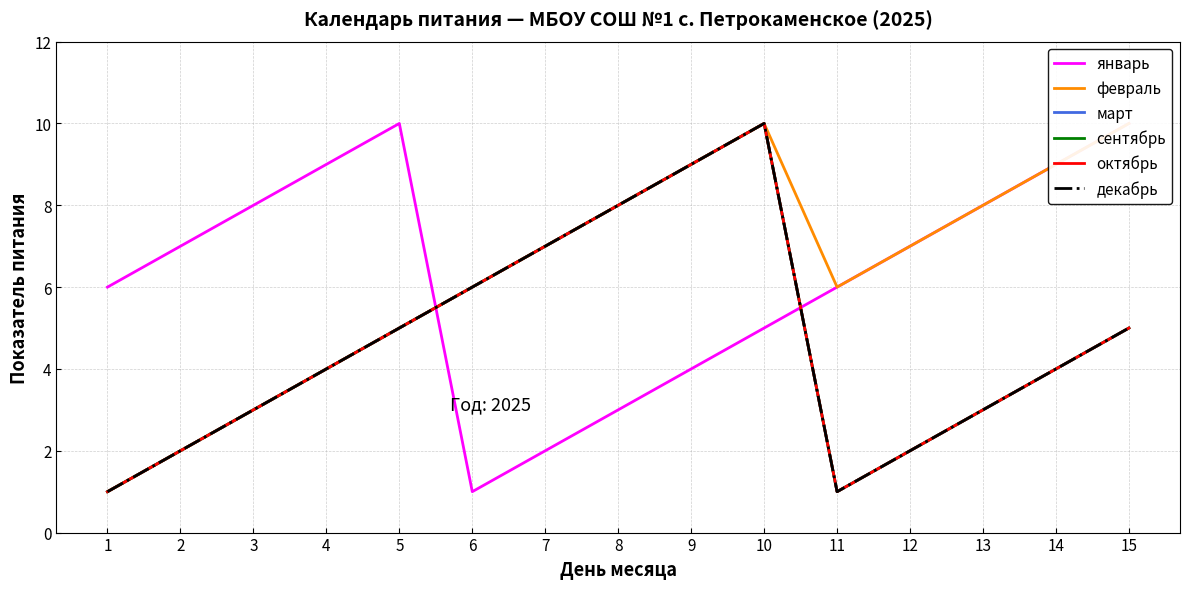

At 4, list the series in order from smallest to largest.

февраль, март, сентябрь, октябрь, декабрь, январь